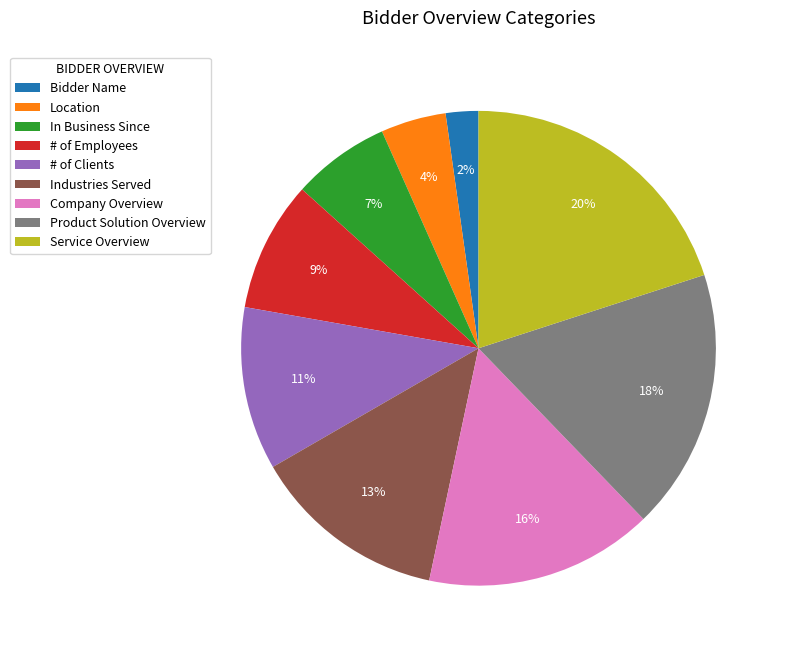

How many segments does this pie chart have?

9